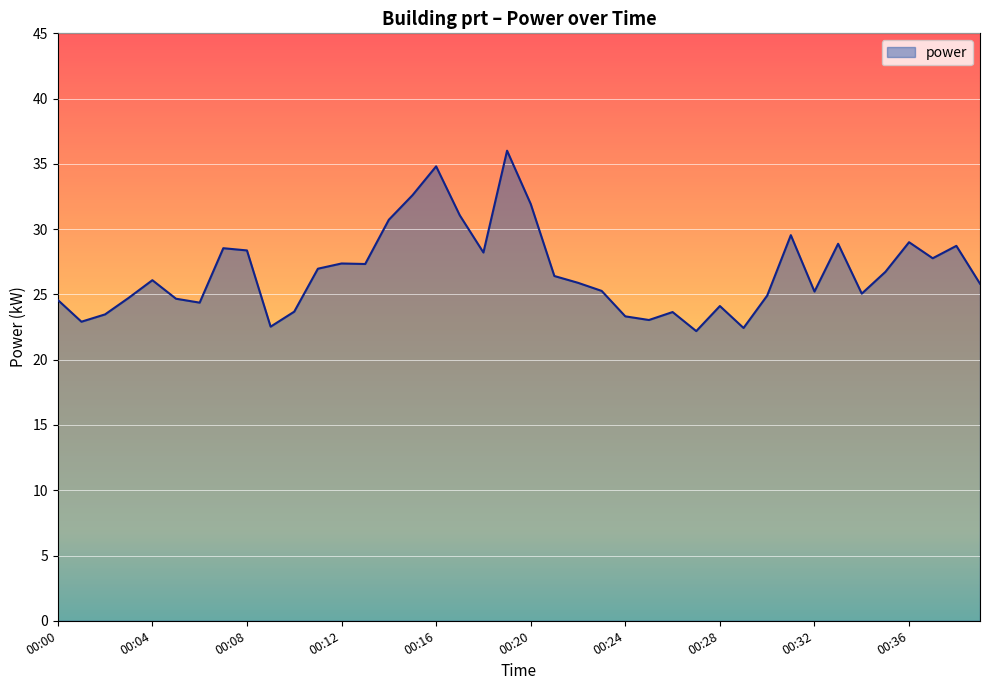

How many distinct data groups are displayed?

1